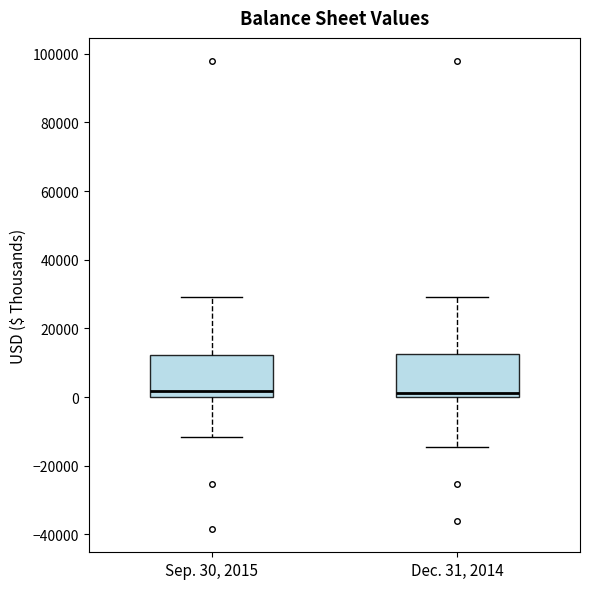

Reading left to right, read every box against the y-axis: the position of its median line, the range the box covers, and the ends of its whiskers. The values are not printed on the chart, so give them approximately, as read against the axis.

Sep. 30, 2015: median 2000, box 0 to 12000, whiskers -12000 to 30000
Dec. 31, 2014: median 2000, box 0 to 12000, whiskers -14000 to 30000